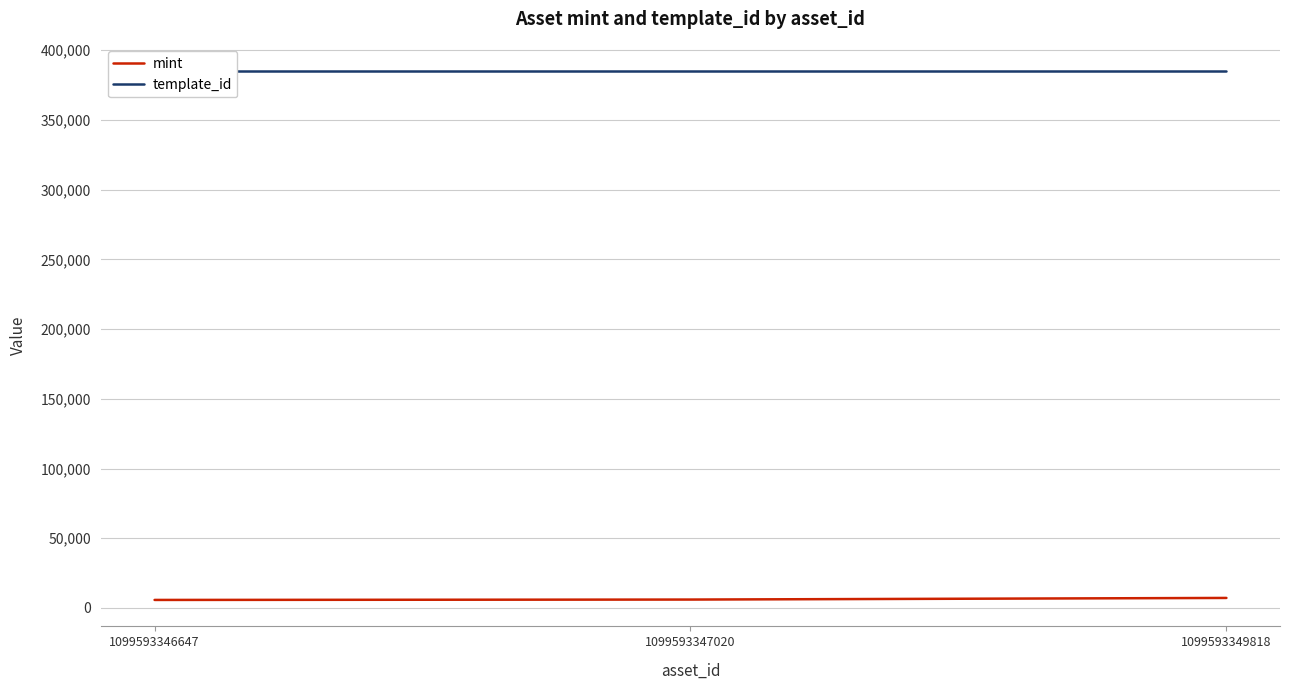

What is the greatest value displayed?

385161